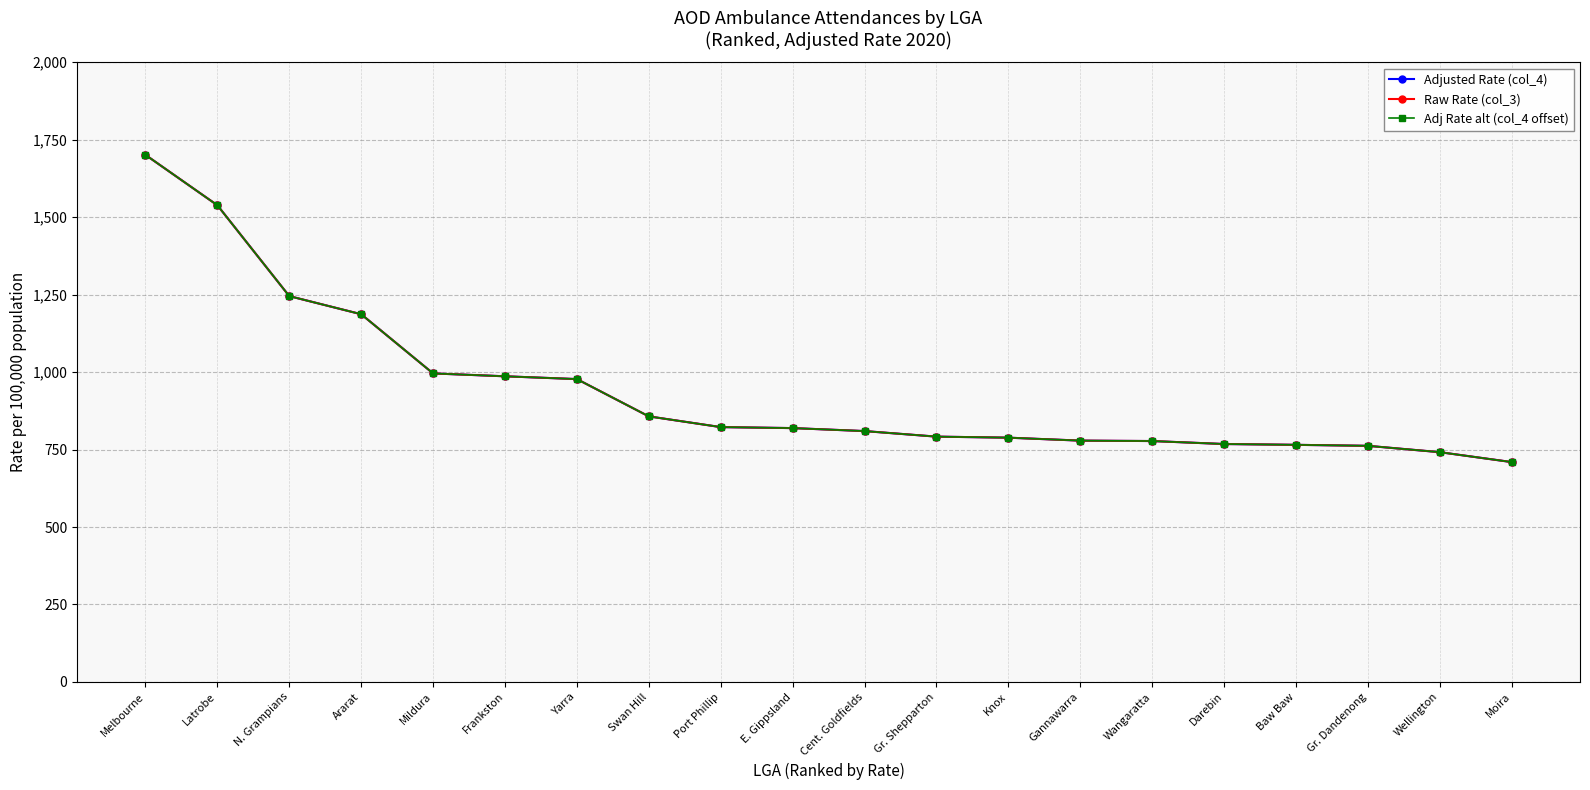

What is the difference between the Raw Rate (col_3) values at Baw Baw and Gr. Dandenong?

3.2